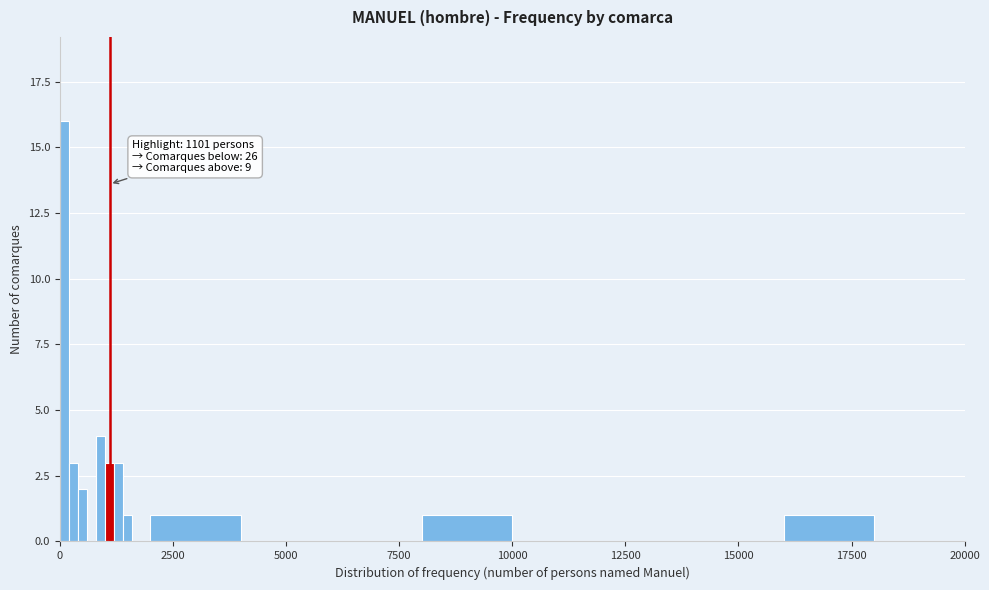

Read against the x-axis, roughly where is the centre of the tallest bar?

0